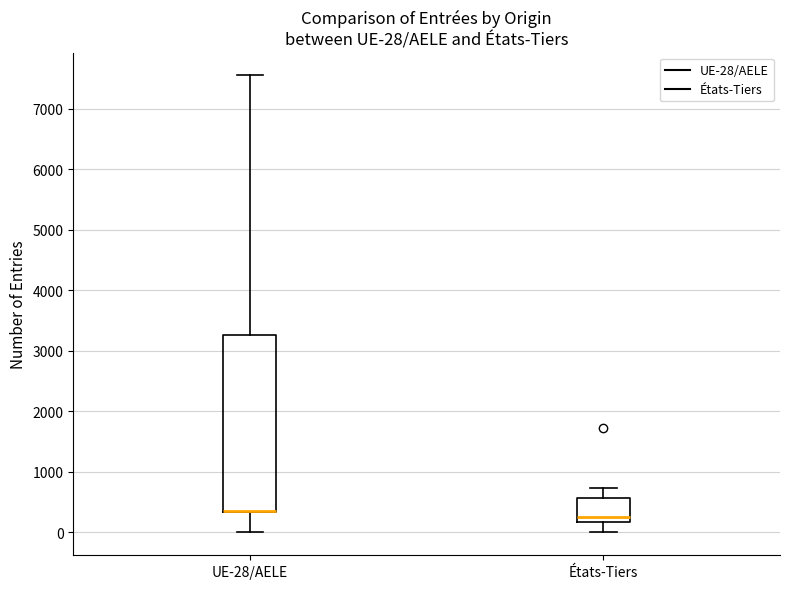

Which box is the tallest, from its lower edge to its upper edge?

UE-28/AELE